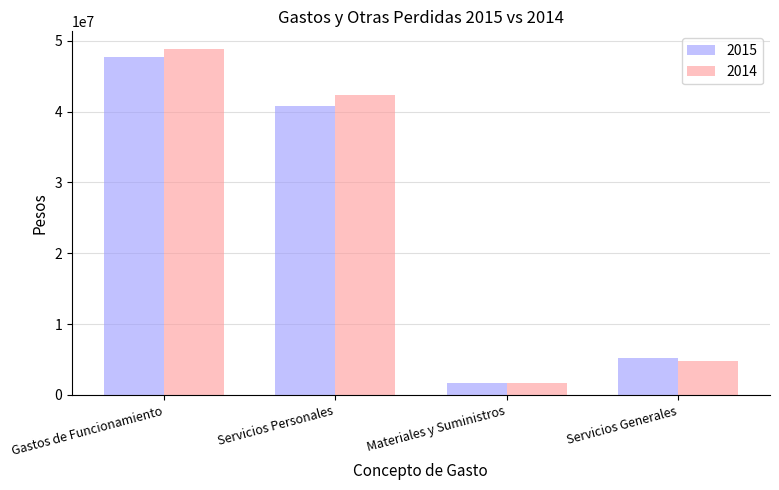

What position from the left is Servicios Personales?

2